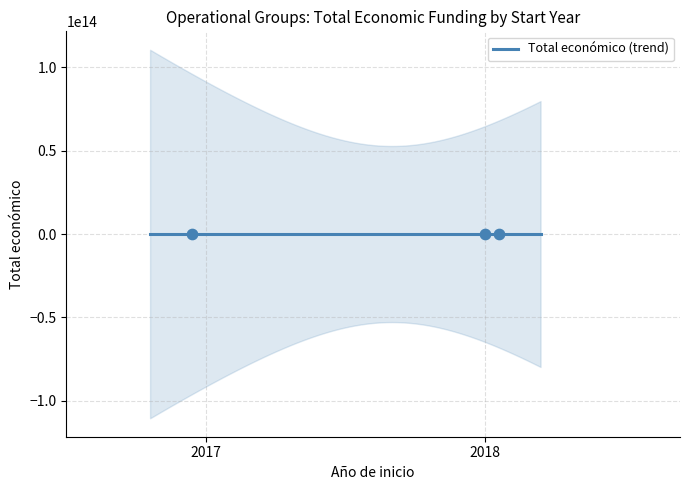

Which has a higher value, 2017 or 2018?

2018